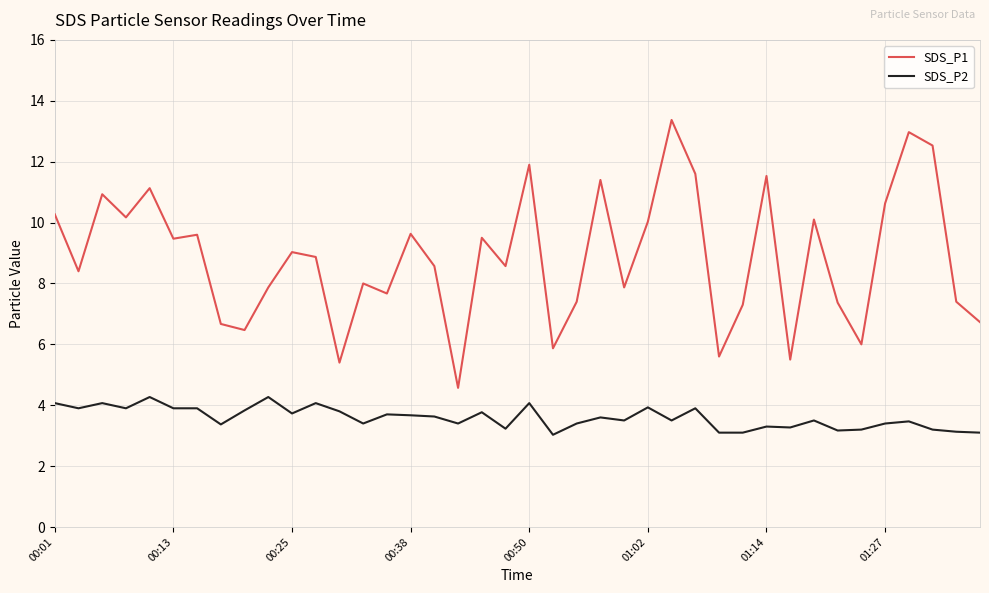

What are all the series names shown in the legend?

SDS_P1, SDS_P2